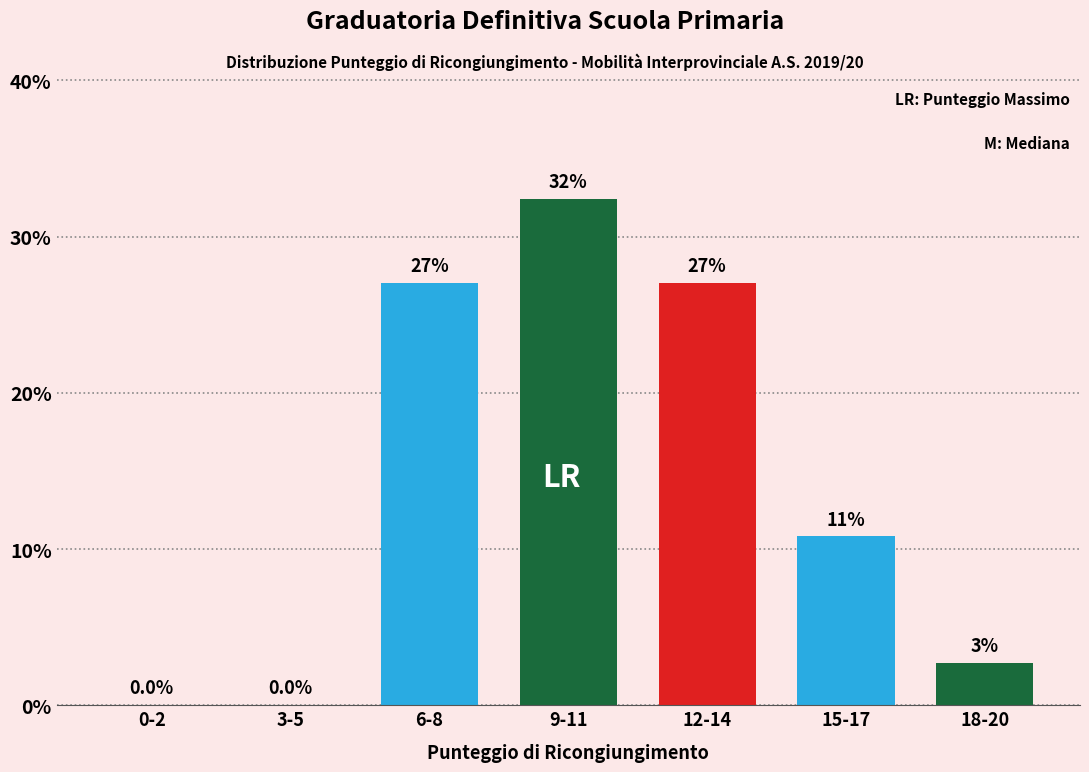

Reading left to right, list all the values displayed in this chart.

0-2=0.0	3-5=0.0	6-8=27.0	9-11=32.4	12-14=27.0	15-17=10.8	18-20=2.7